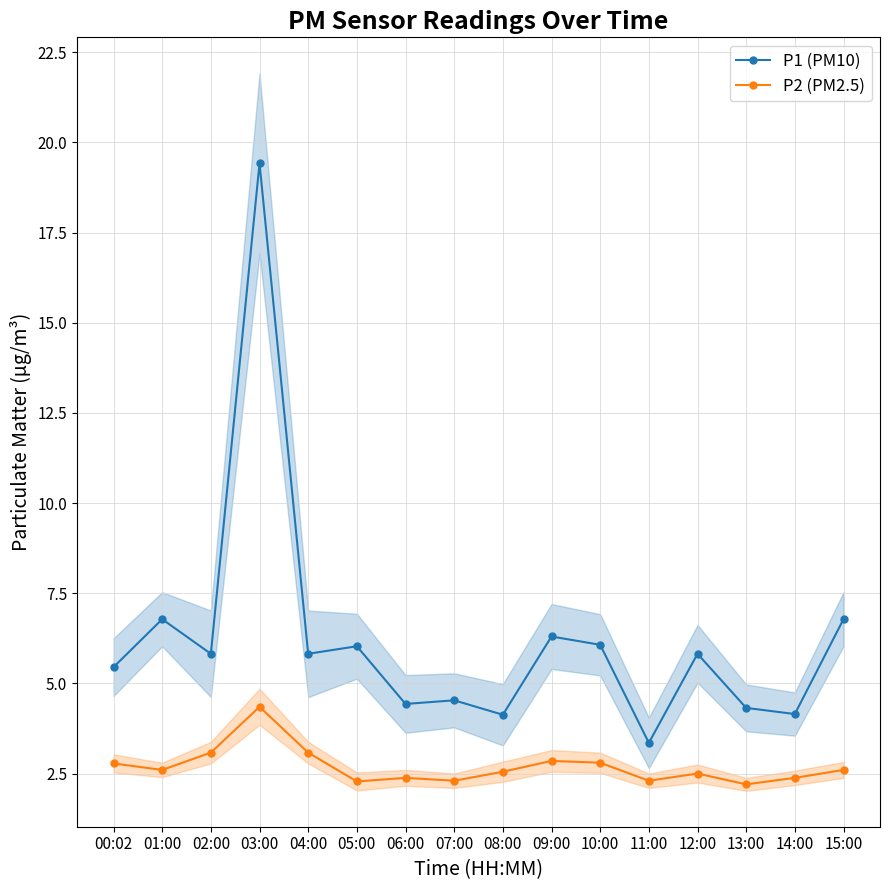

Where is the first local minimum for P1 (PM10)?

02:00